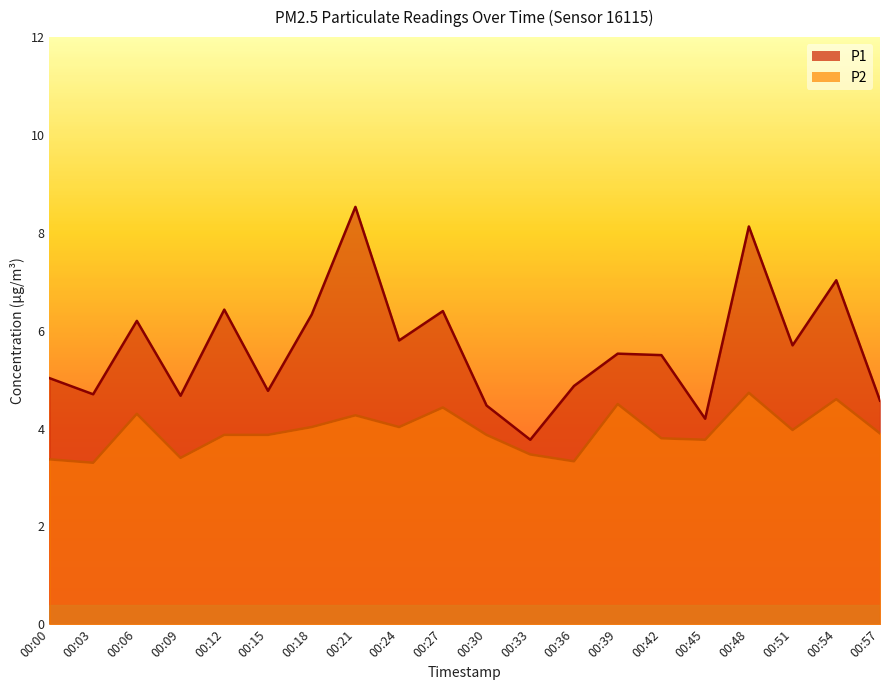

Where is the first local maximum for P1?

00:06